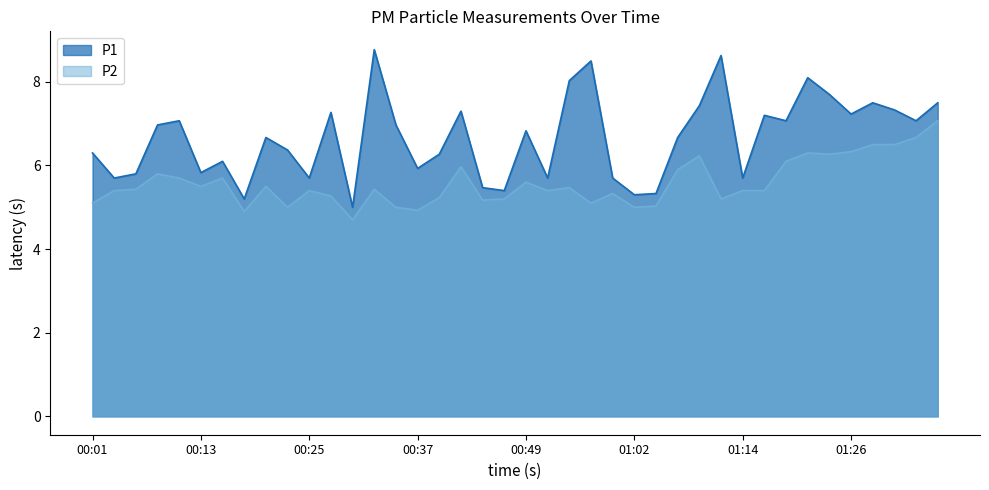

At which category does P1 reach its first local valley?

00:03